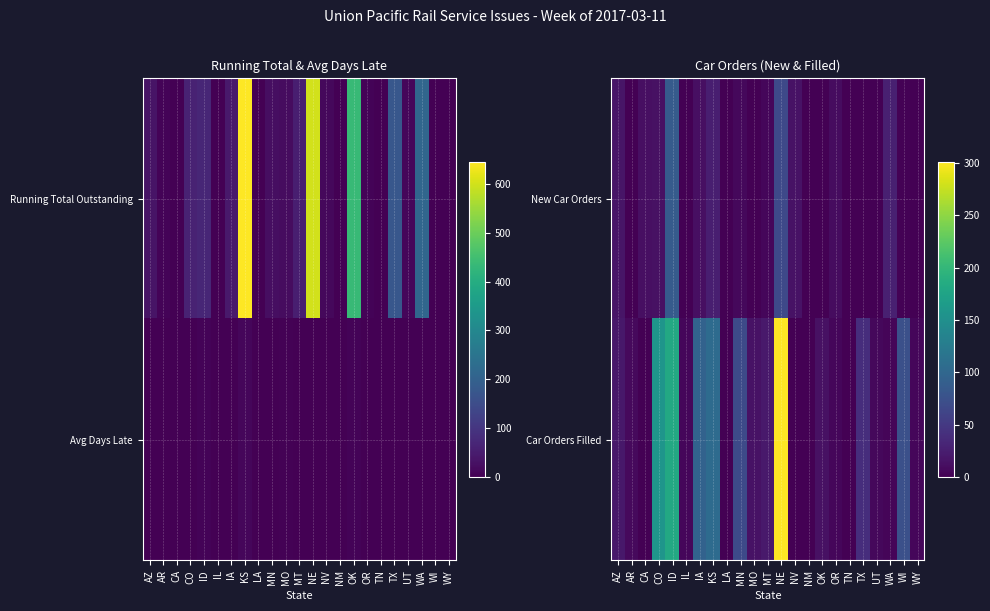

List the labels in order of New Car Orders value, smallest first.

AR, IL, LA, MO, NM, OK, TN, UT, WY, TX, WI, MT, MN, OR, CA, IA, CO, NV, AZ, KS, WA, NE, ID